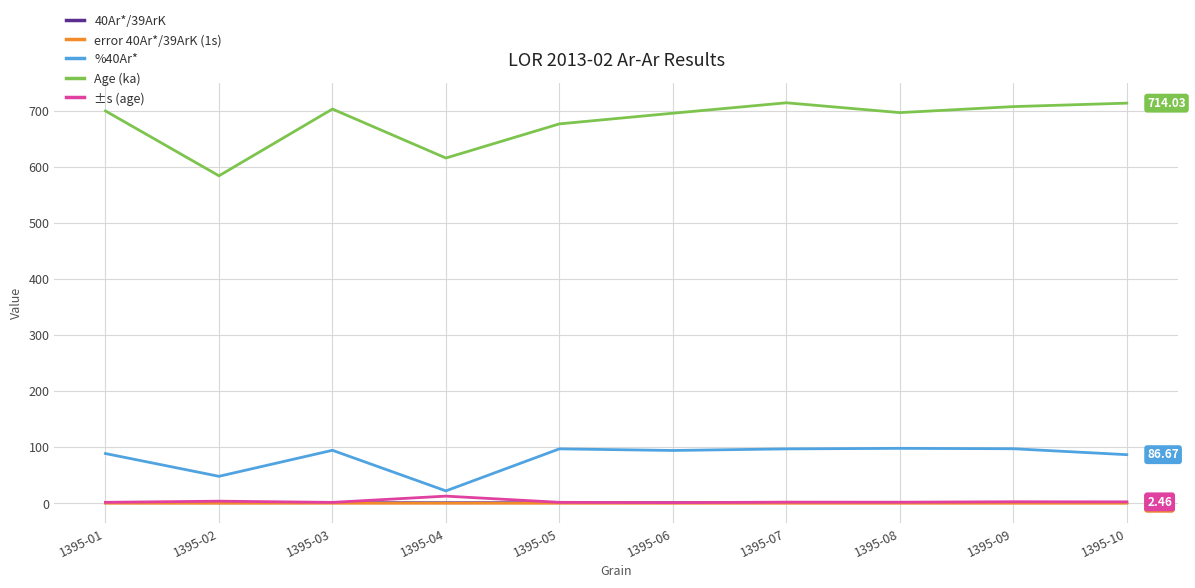

What is the sum of the %40Ar* values at 1395-10 and 1395-06?

180.8